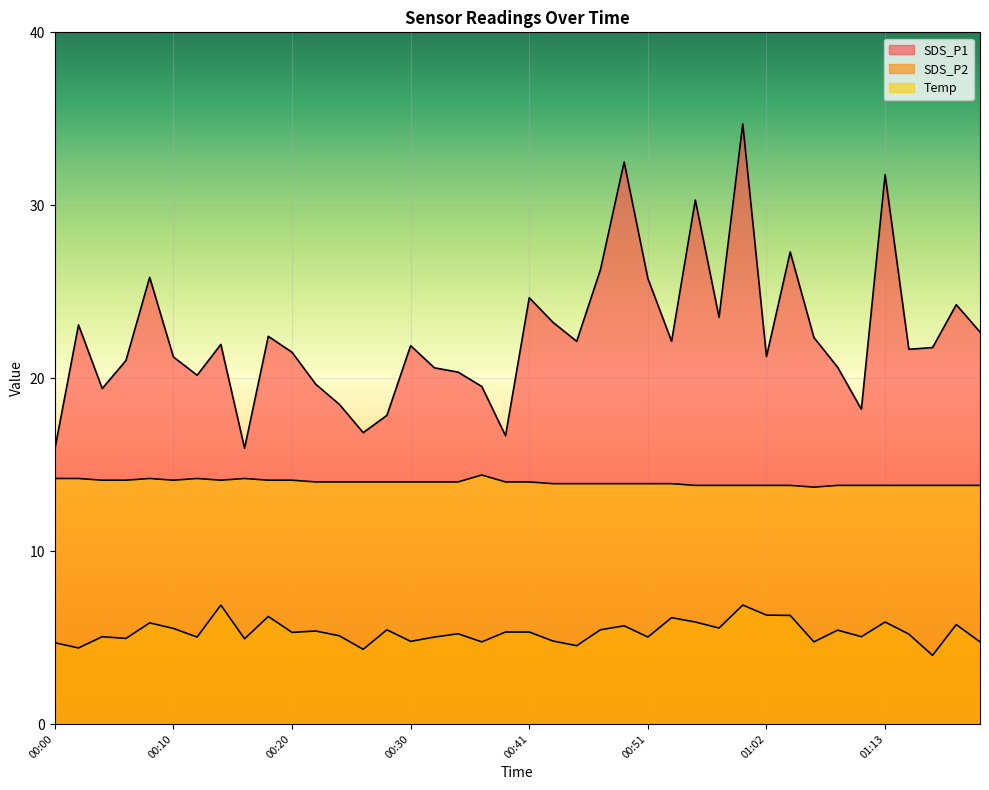

What is the difference between the maximum and minimum values in the Temp series?

0.7